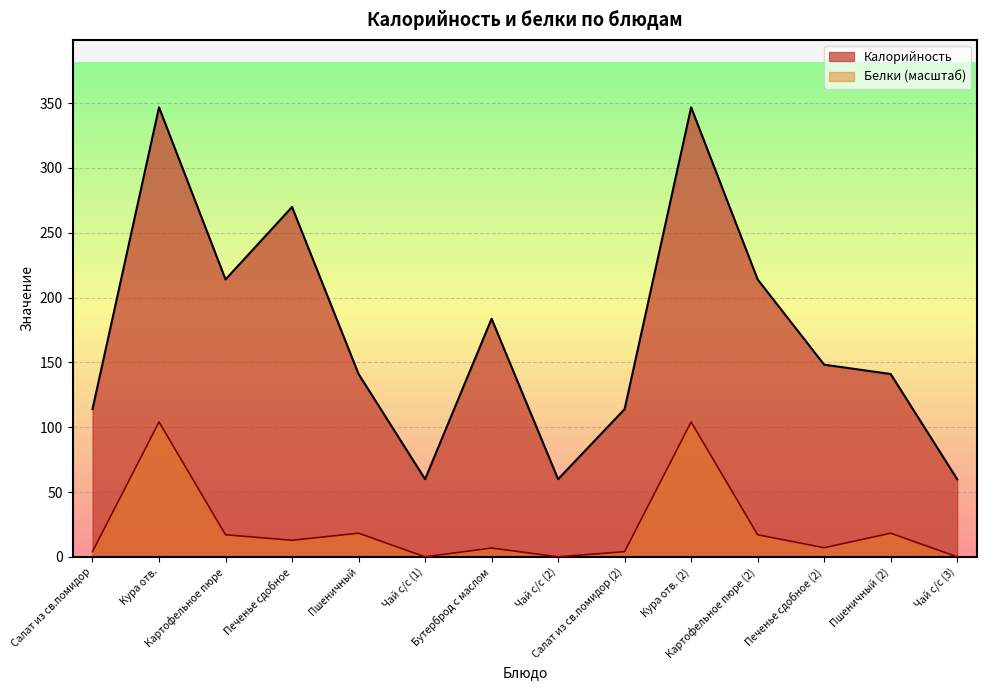

How many lines are shown in the chart?

2